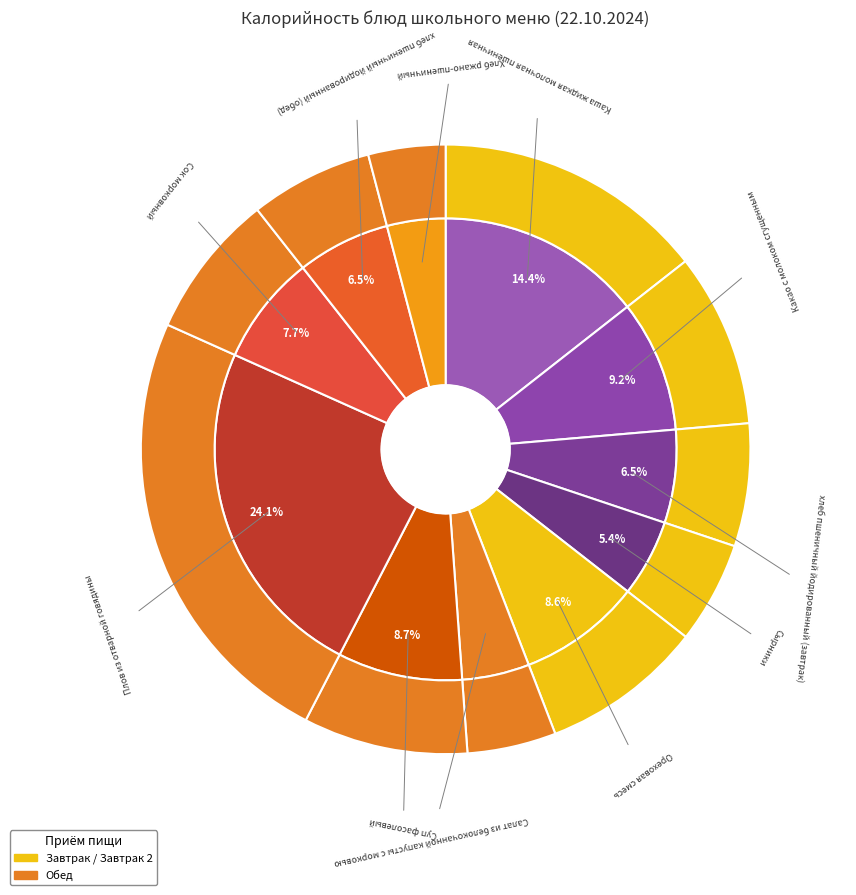

Does Ореховая смесь account for over 50% of the chart?

No